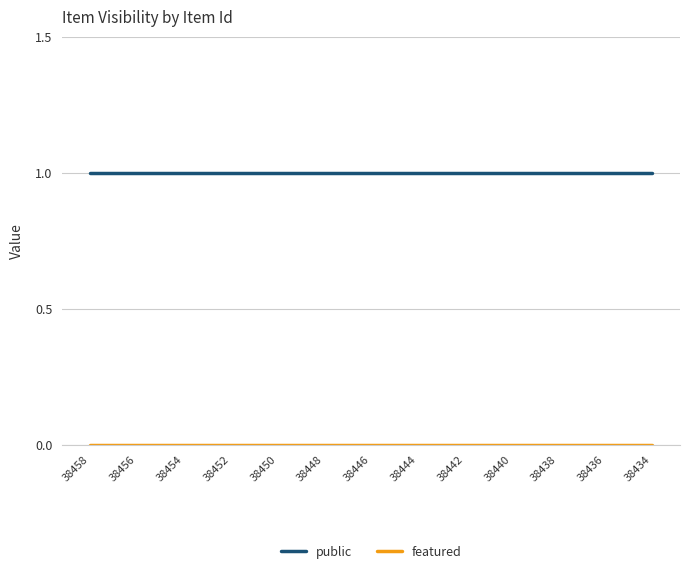

How many series are shown in this chart?

2